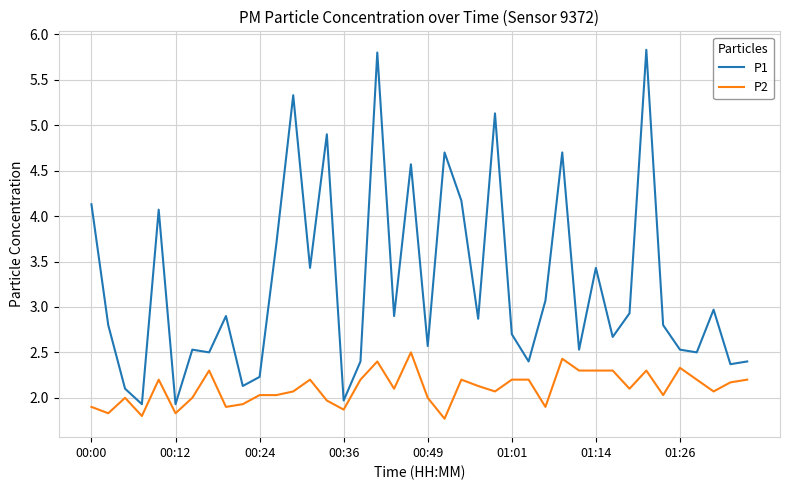

Which series has the largest range (max minus min)?

P1